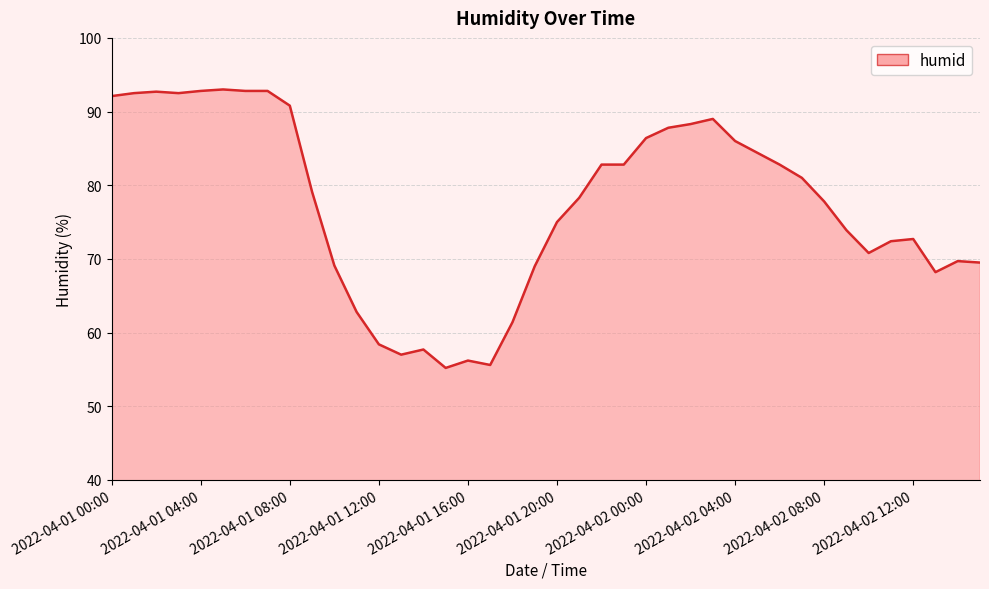

True or false: the data has more than 0 interior local peaks.

True